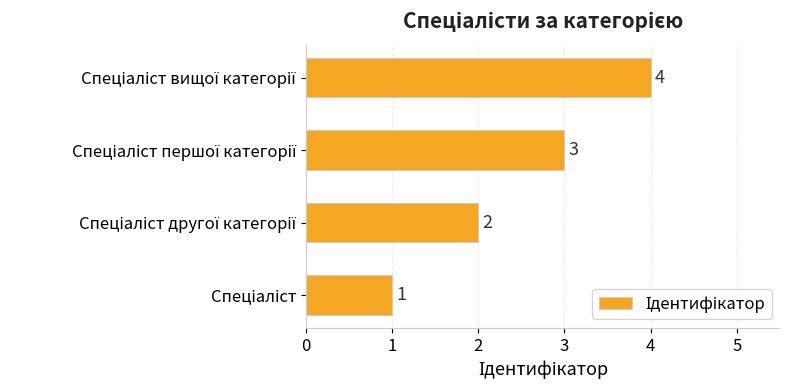

How many values are between 2 and 4?

3